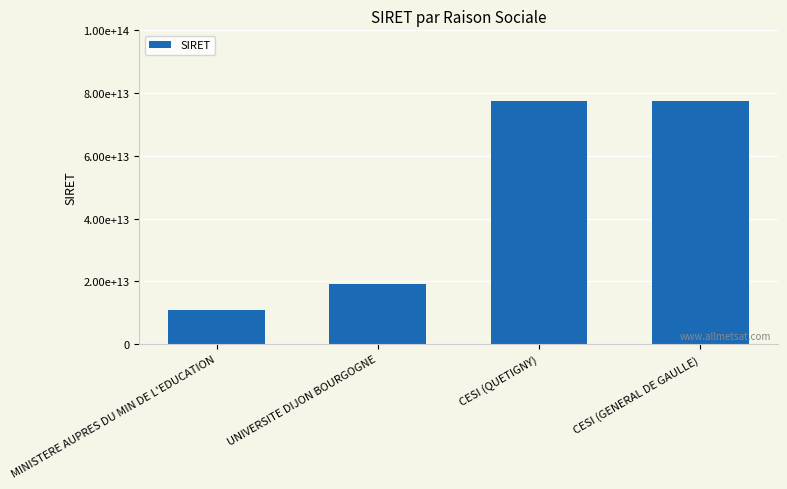

Are the bars horizontal?

No